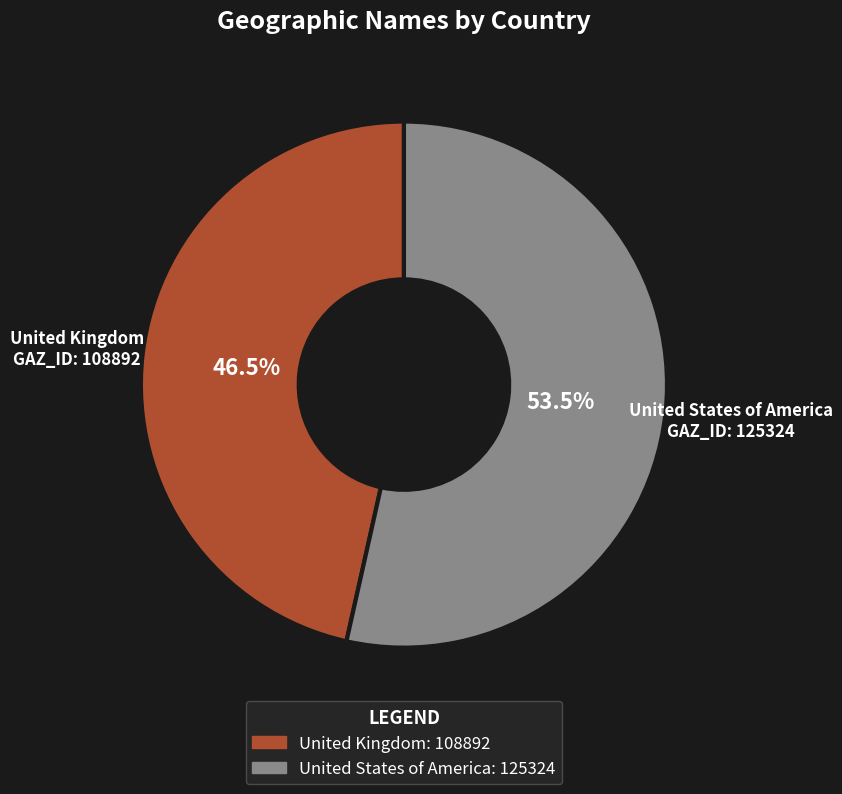

What is the largest slice in the pie chart?

United States of America